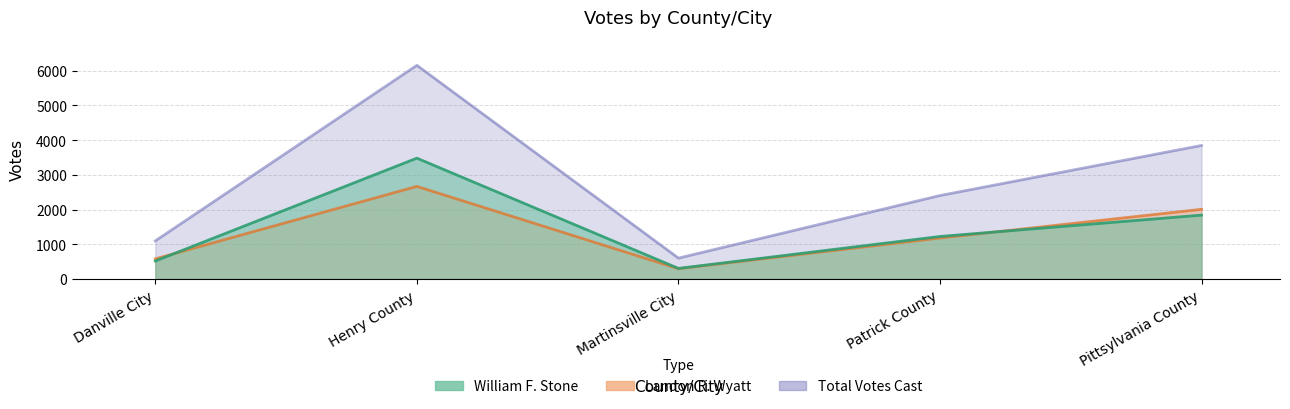

Where does the Total Votes Cast series first go above 2403?

Henry County